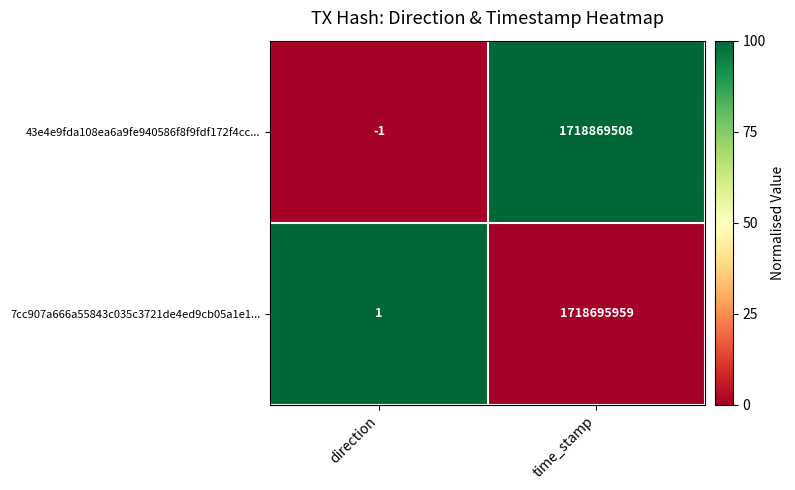

The 43e4e9fda108ea6a9fe940586f8f9fdf172f4cc... series shows 2975359977 at time_stamp. True or false?

False